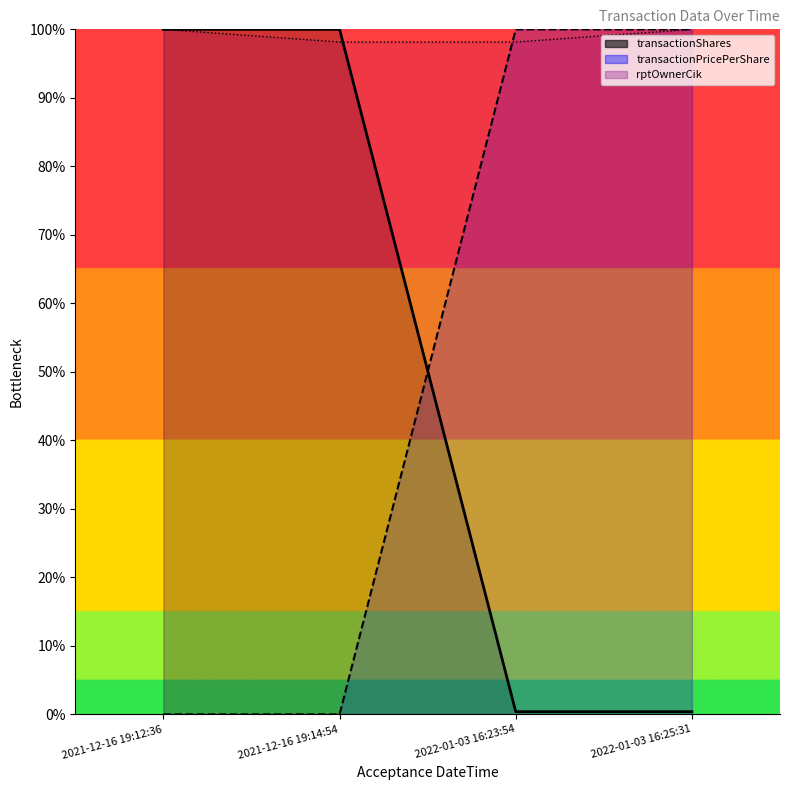

What is the difference between the maximum and minimum values in the transactionShares series?

99.6